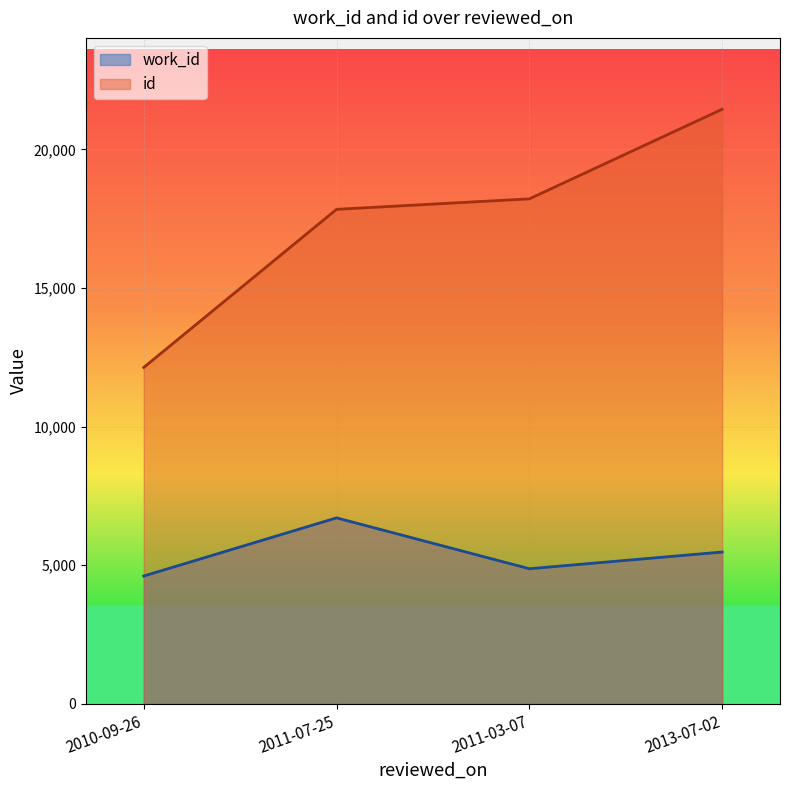

Where is id nearest to the value 16790?

2011-07-25